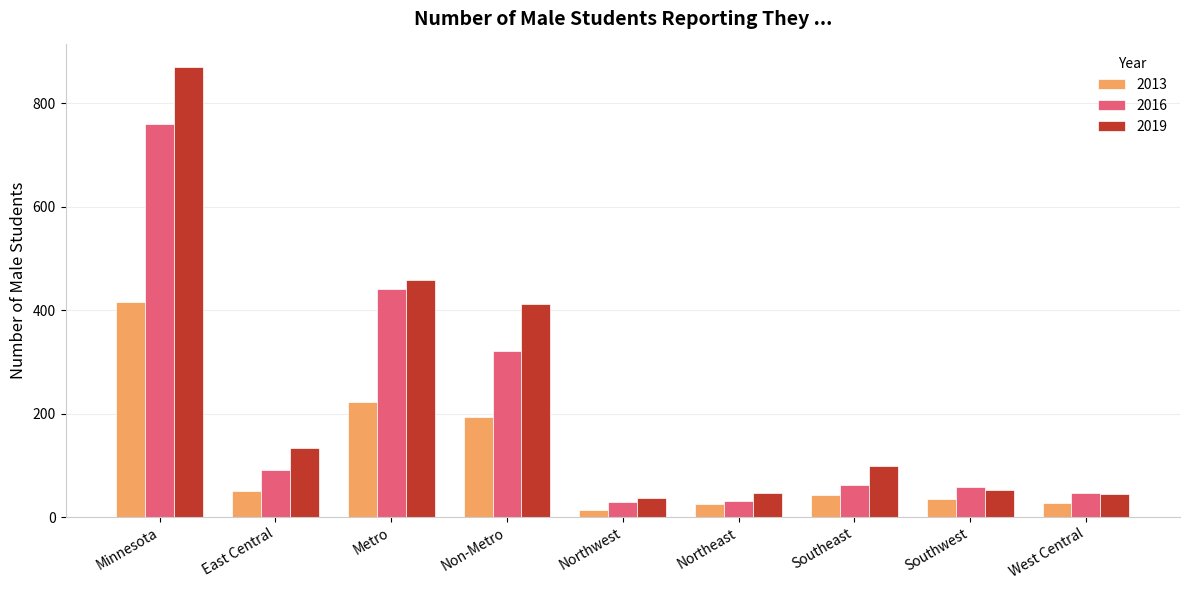

What is the spread (max minus min) of values at Northwest?

24